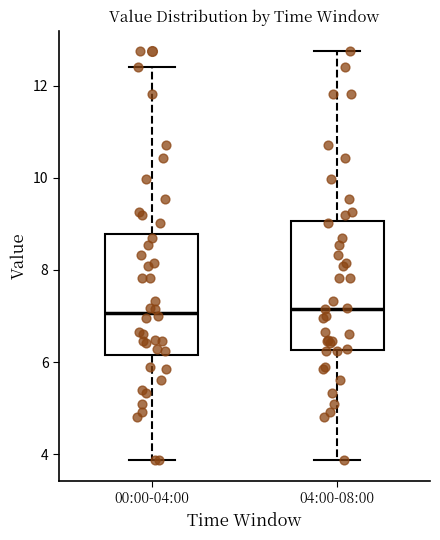

Reading left to right, transcribe this box plot: for each box, give where its median line is, the range the box spans, and where its two whiskers end, as read against the y-axis. The values are not printed on the chart, so give them approximately, as read against the axis.

00:00-04:00: median 7.0, box 6.2 to 8.8, whiskers 3.8 to 12.4
04:00-08:00: median 7.2, box 6.2 to 9.0, whiskers 3.8 to 12.8